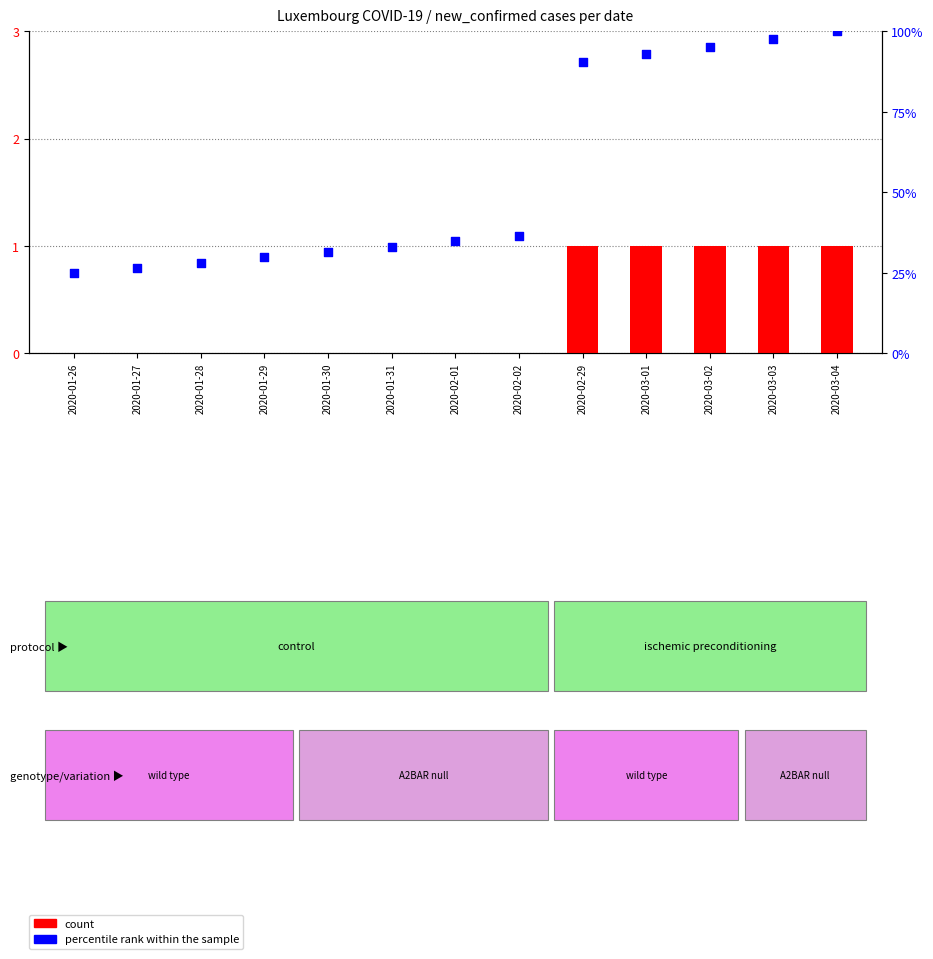

What is the total value across all series at 2020-01-27?

26.6